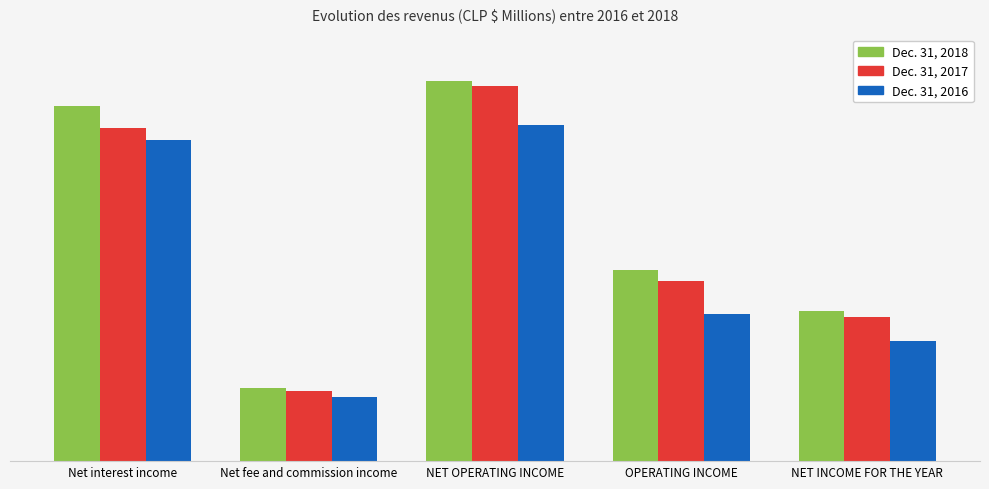

True or false: Dec. 31, 2016 has a value of 584451 at OPERATING INCOME.

True